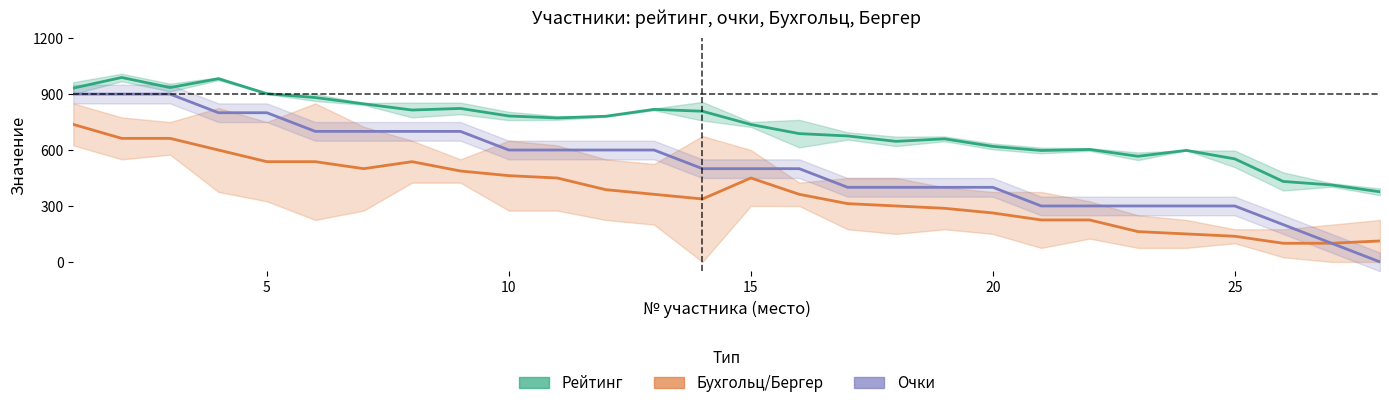

True or false: Рейтинг (до/после) and Очки (масштаб ×100) cross at least once.

False